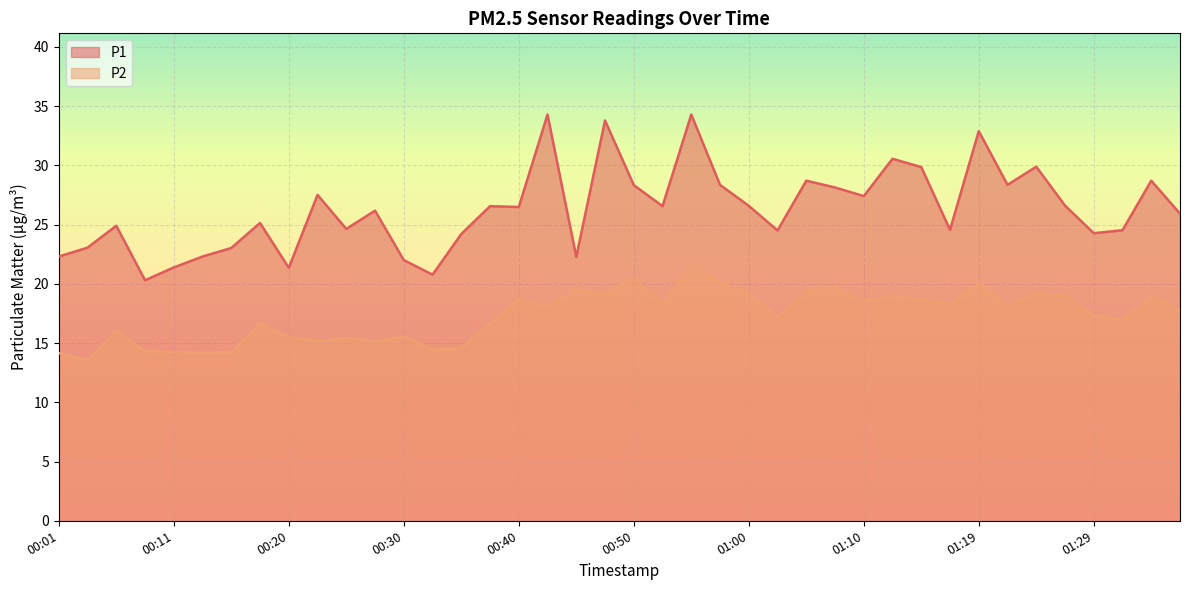

Count the number of categories in the chart.

40